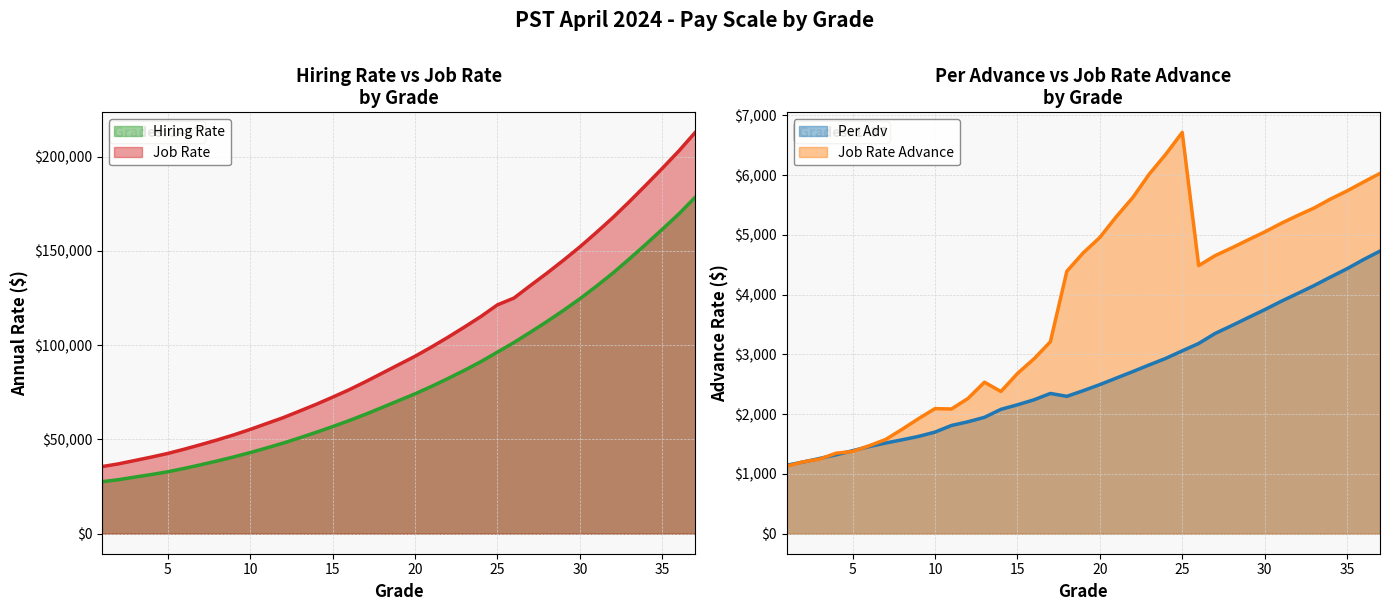

At which category is the sum across all series the highest?

37